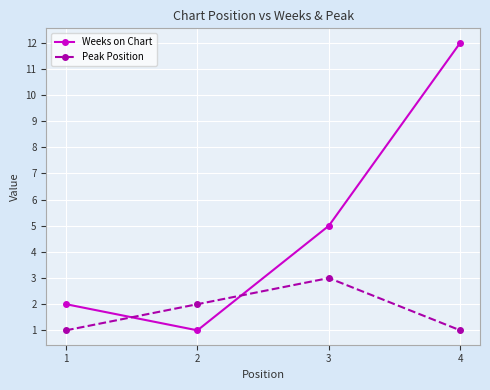

How many interior local valleys does the Weeks on Chart series have?

1